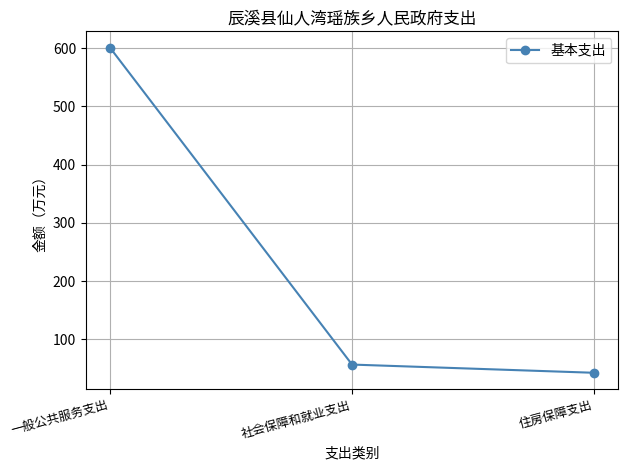

List the labels in order of value, smallest first.

住房保障支出, 社会保障和就业支出, 一般公共服务支出